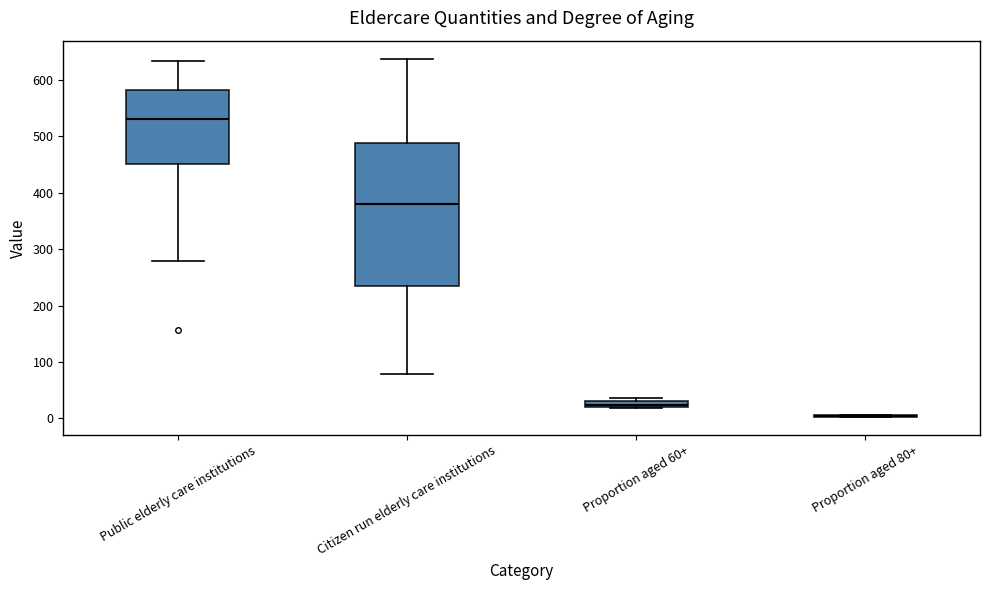

Which box is the tallest, from its lower edge to its upper edge?

Citizen run elderly care institutions